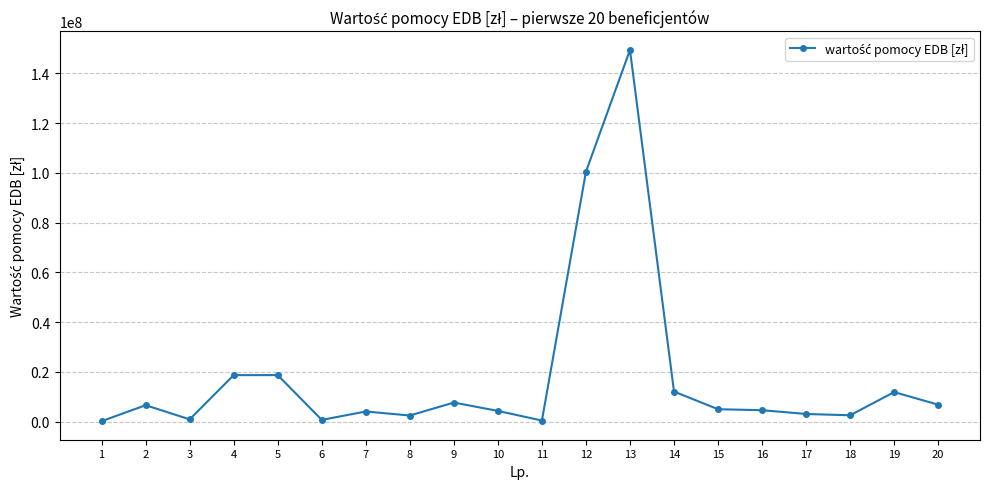

What is the value of the 7th point from the left?

4101739.4